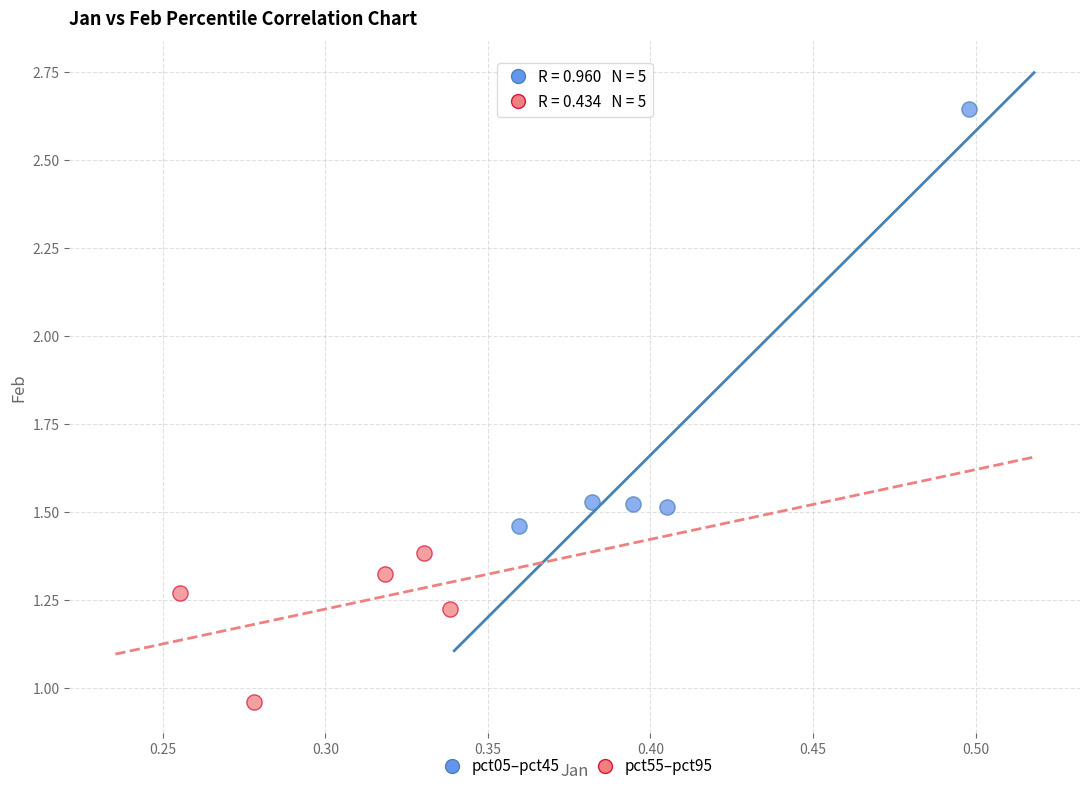

Which series contains the lowest Y value?

pct55–pct95